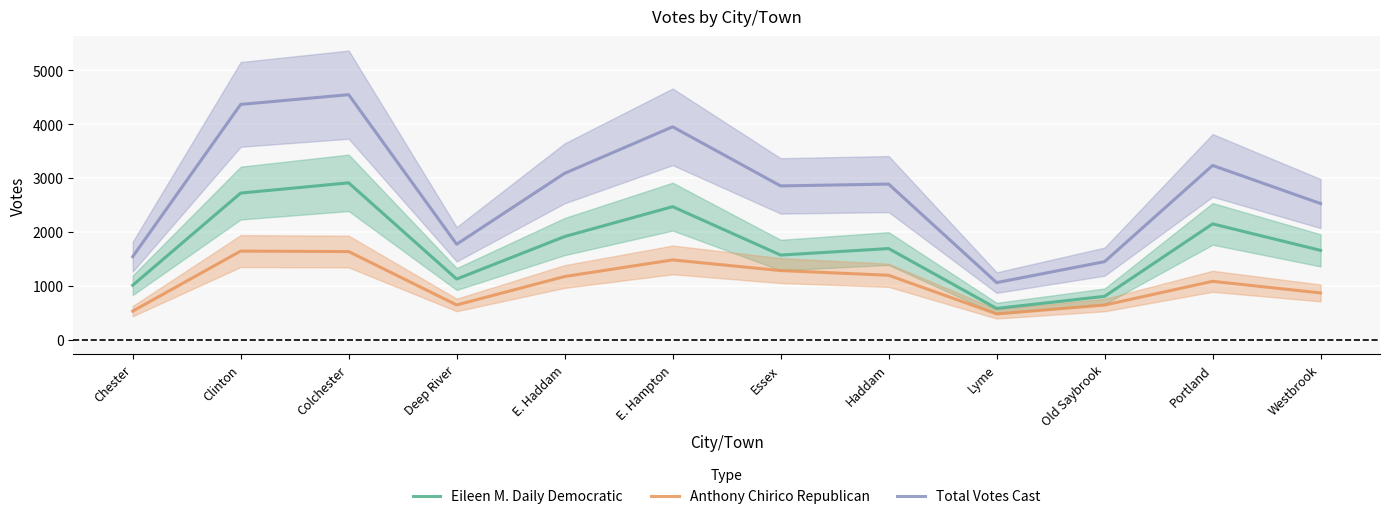

Is the value of Total Votes Cast at Chester greater than the value of Anthony Chirico Republican at Deep River?

Yes